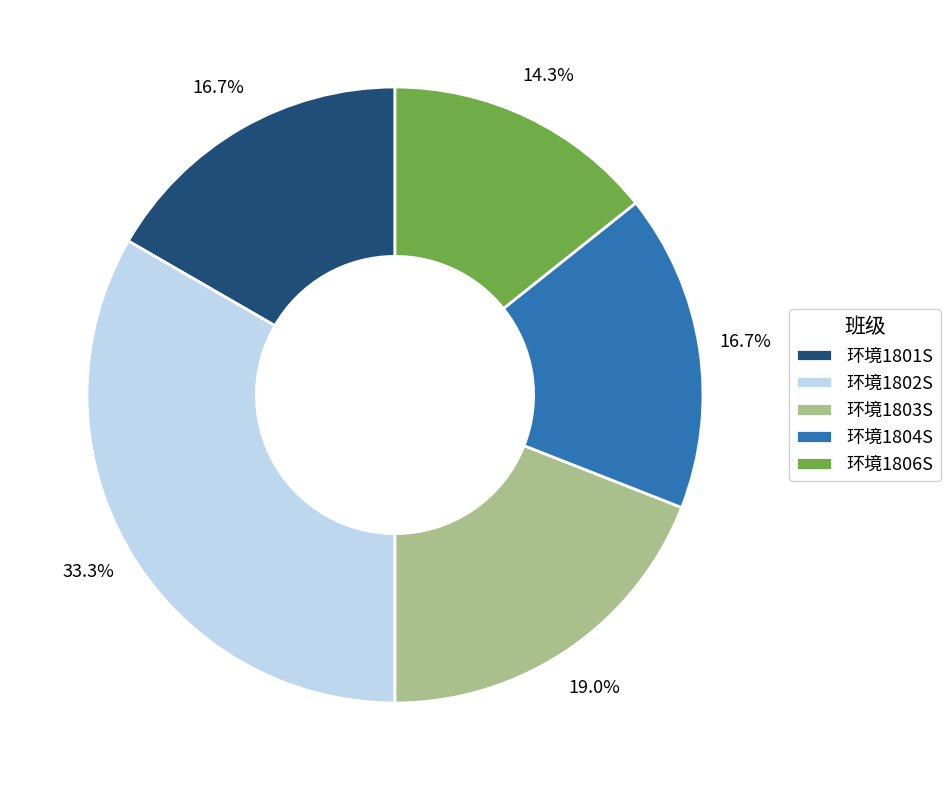

Does any single category account for the majority?

No